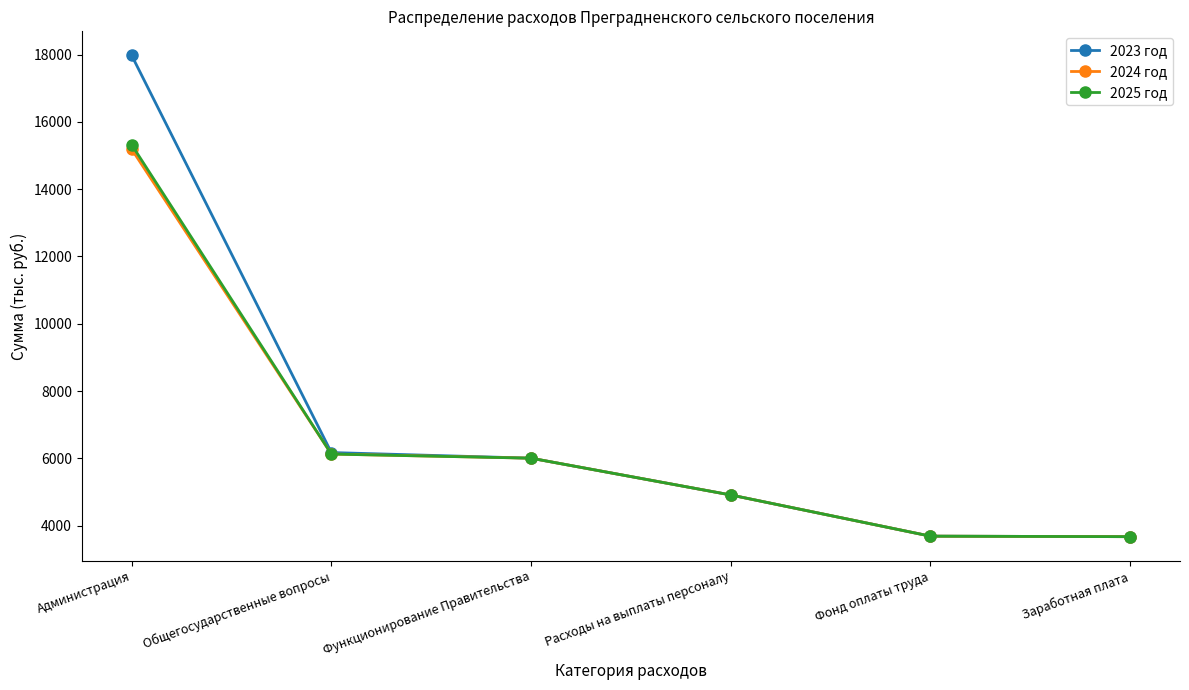

Between Общегосударственные вопросы and Фонд оплаты труда, which series saw the biggest shift?

2023 год